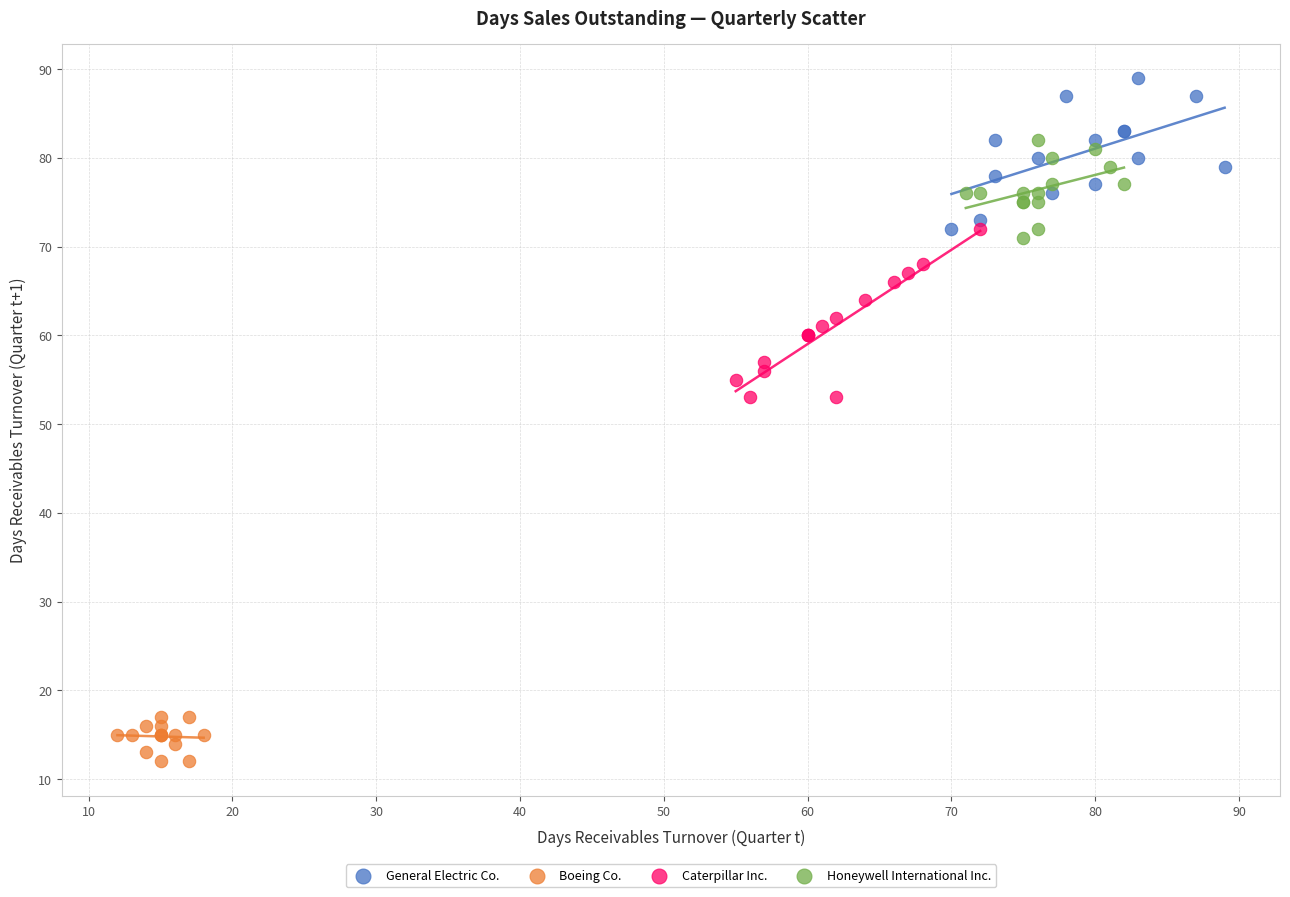

Which series contains the lowest Y value?

Boeing Co.